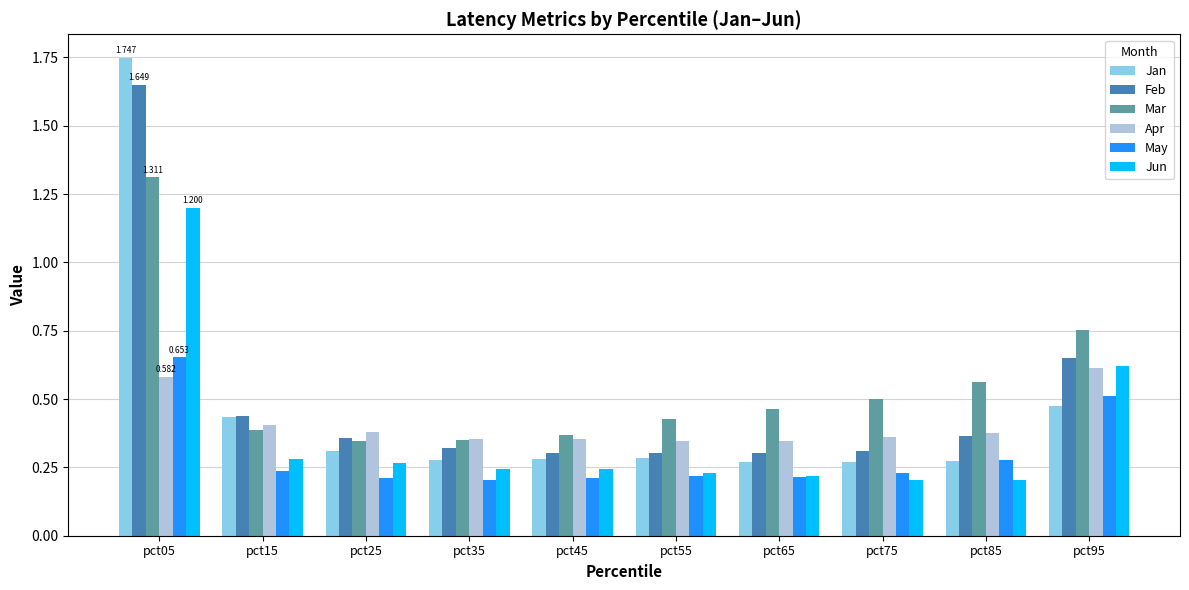

Which series has the widest spread of values?

Jan